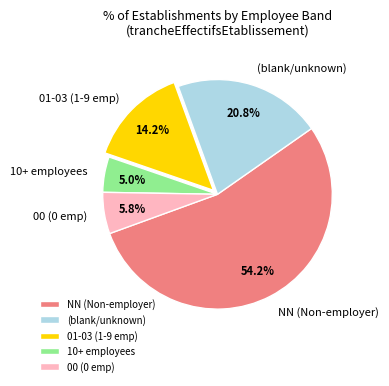

How many segments does this pie chart have?

5